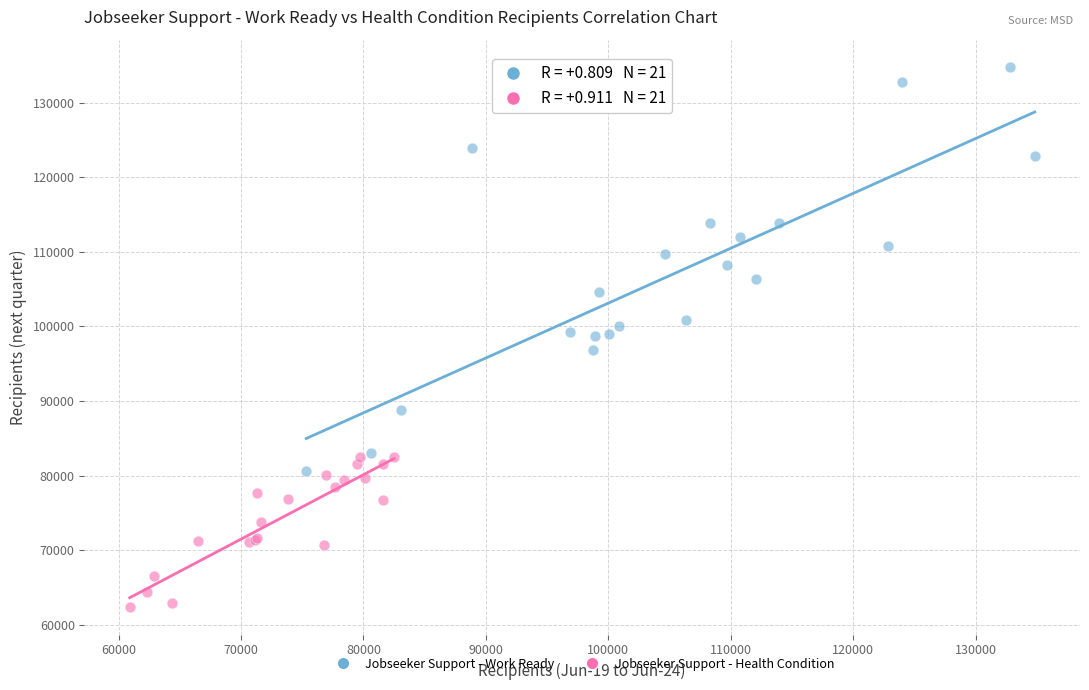

Which series reaches the minimum Y coordinate?

Jobseeker Support - Health Condition